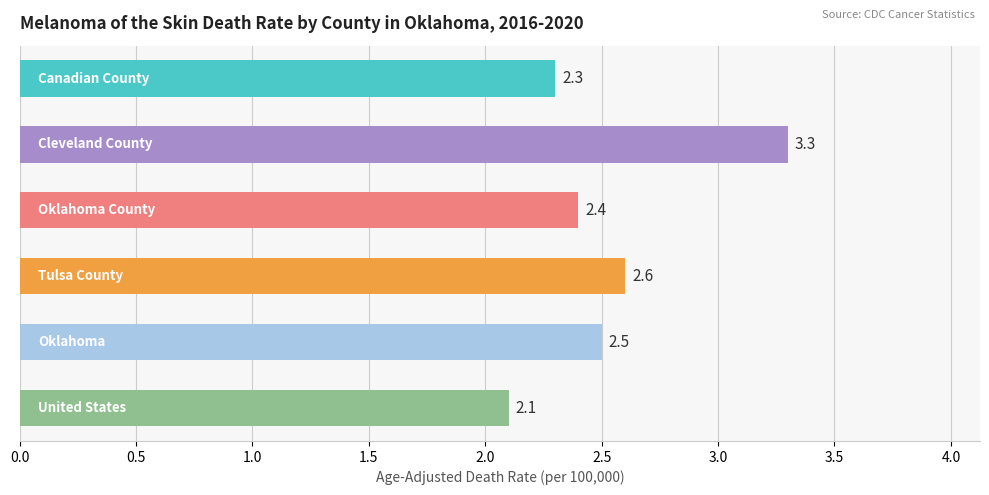

Reading top to bottom, list all the values displayed in this chart.

2.3	3.3	2.4	2.6	2.5	2.1